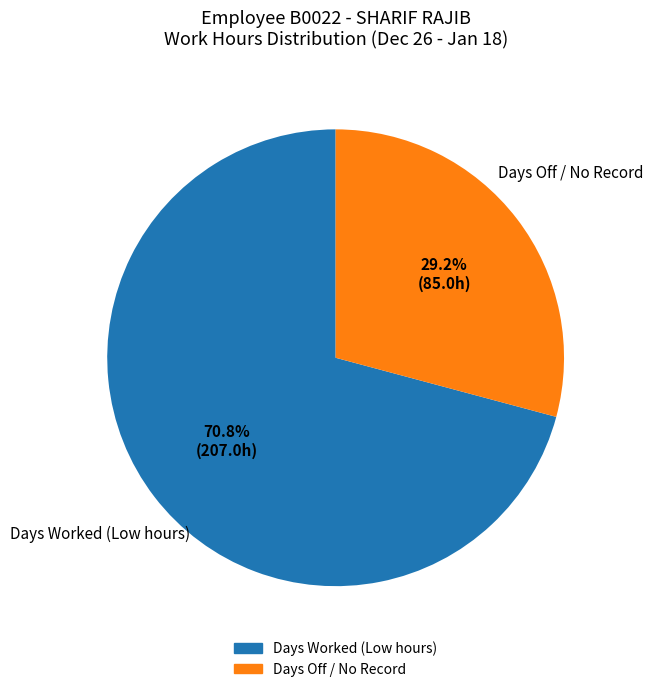

Is there any slice that represents more than half of the pie?

Yes